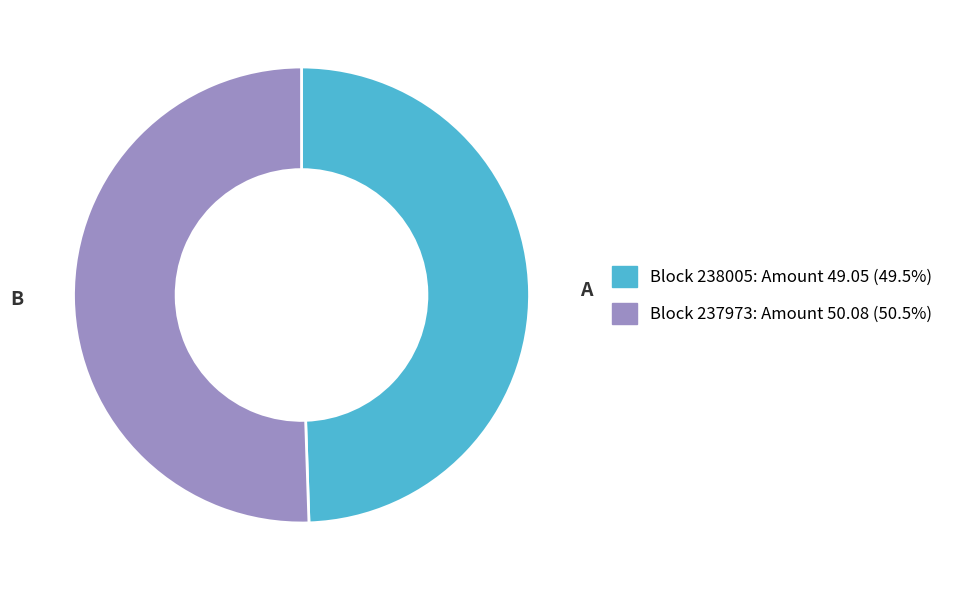

Is there any slice that represents more than half of the pie?

Yes